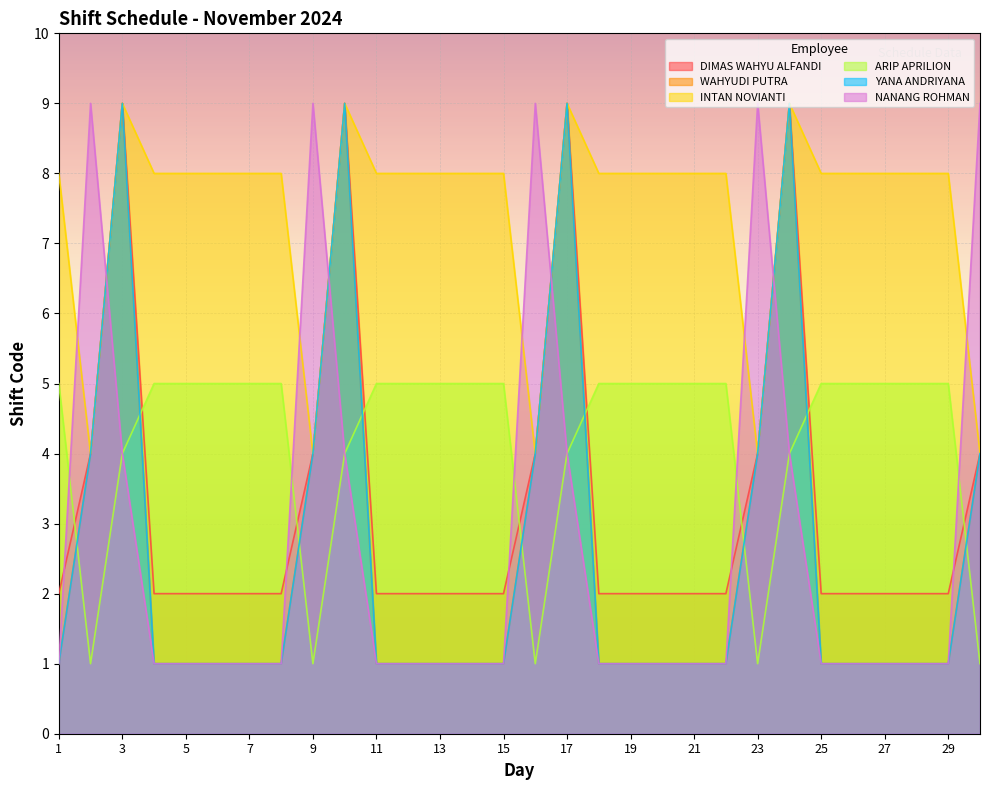

In ARIP APRILION, how many points are lower than both neighbors (excluding endpoints)?

4